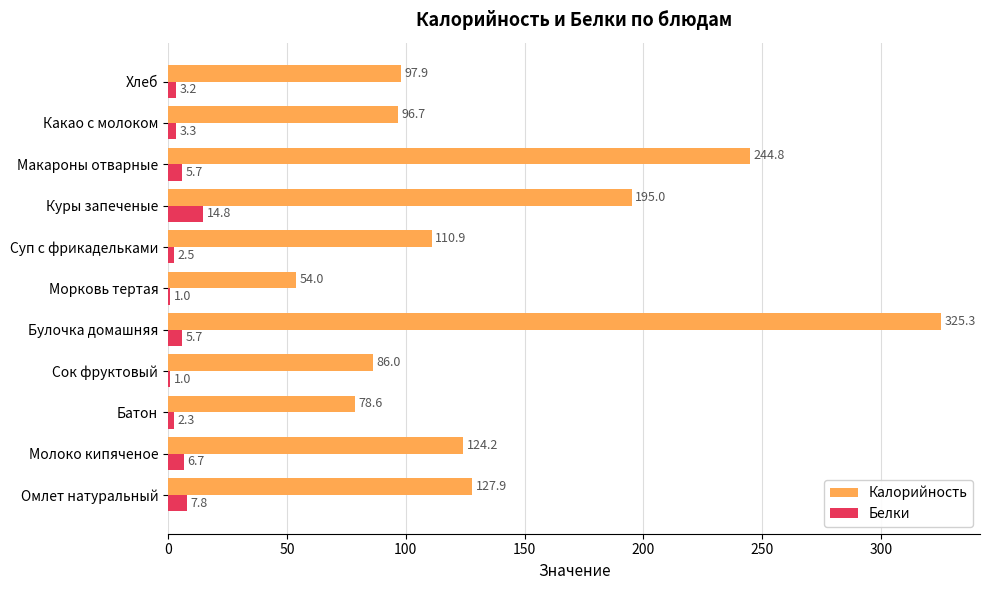

What is the sum of all Белки values?

54.0